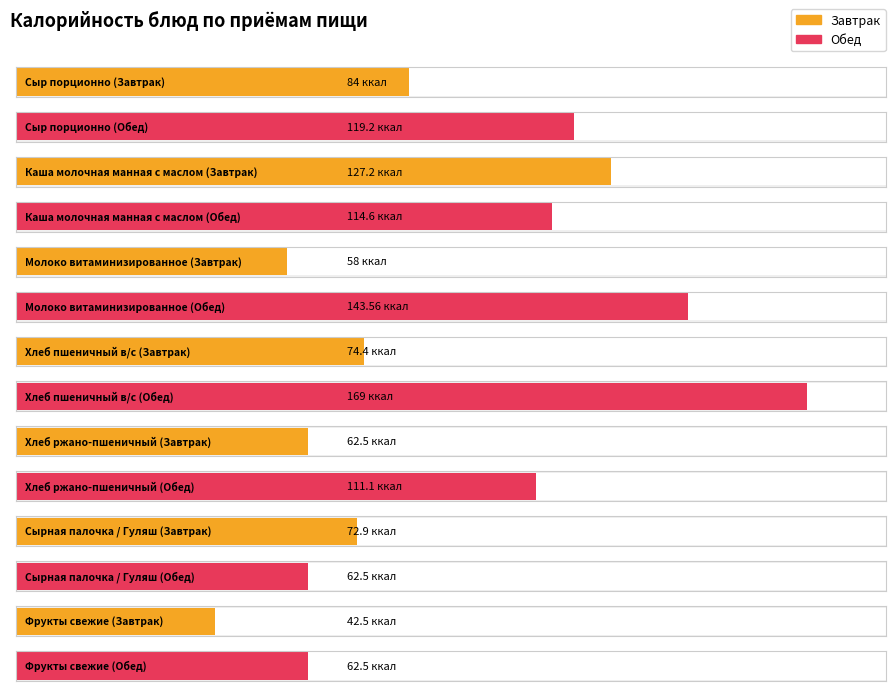

Between Хлеб пшеничный в/с and Фрукты свежие, which series saw the biggest shift?

Обед